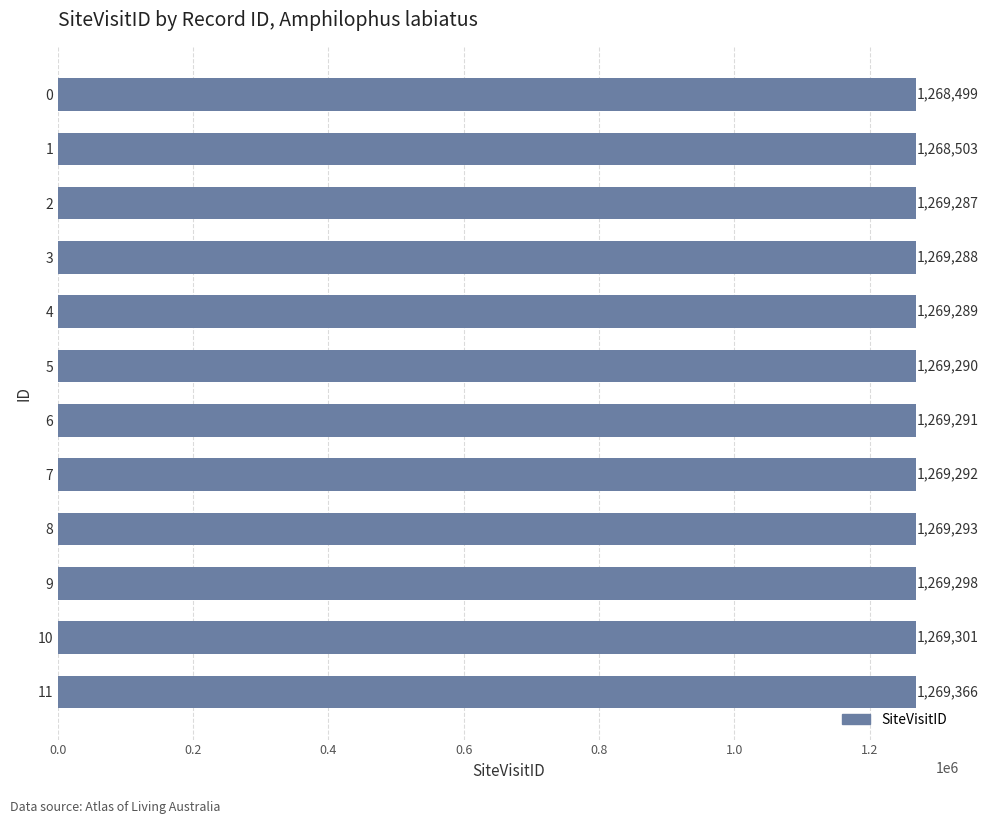

At which category does the chart reach its peak across all series?

11